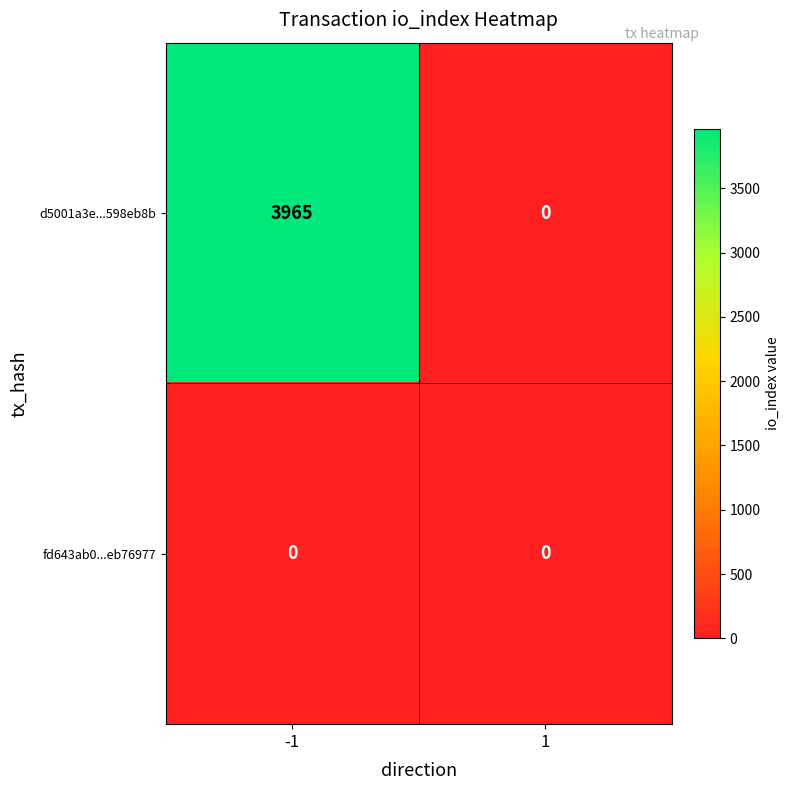

Between -1 and 1, which series saw the biggest shift?

d5001a3e...598eb8b